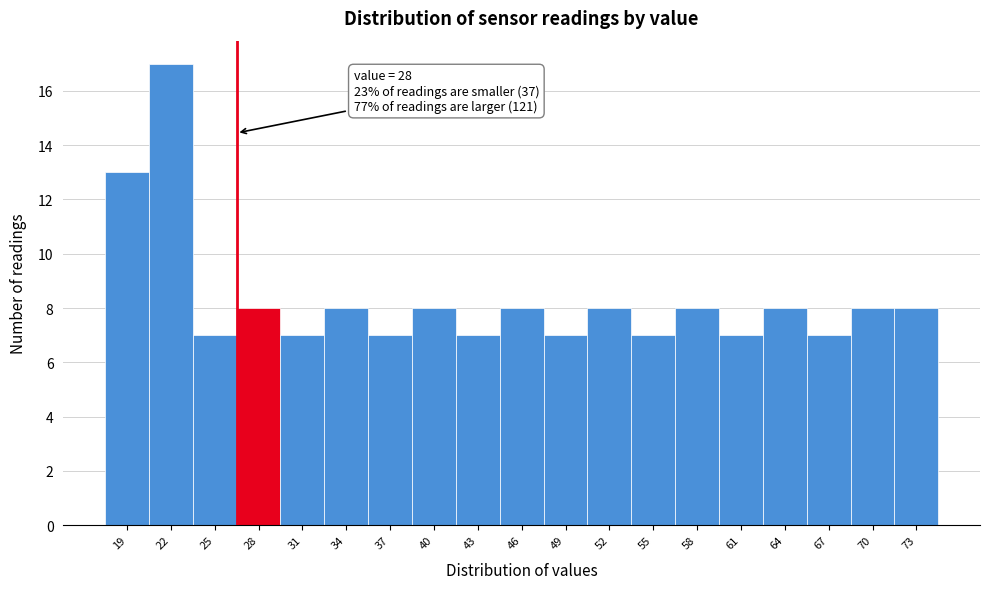

Reading right to left, extract all data points from this chart.

8	8	7	8	7	8	7	8	7	8	7	8	7	8	7	8	7	17	13